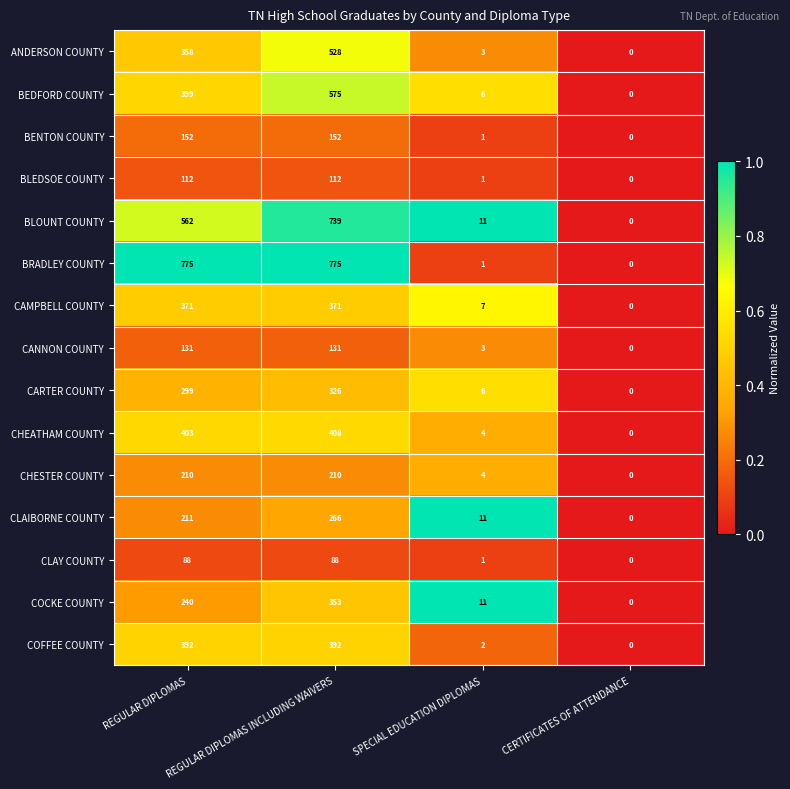

Which category has the highest value in the COCKE COUNTY series?

REGULAR DIPLOMAS INCLUDING WAIVERS